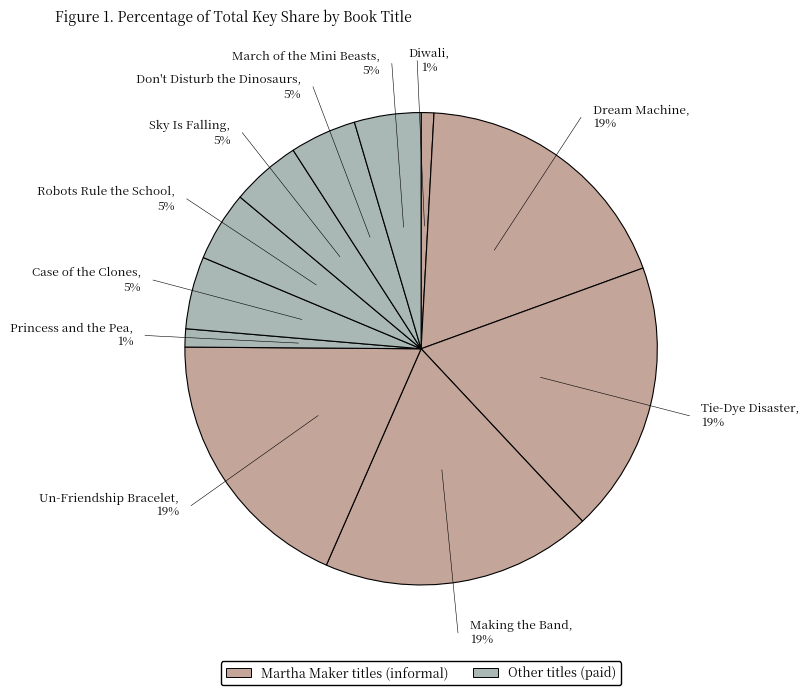

Does any single category account for the majority?

No